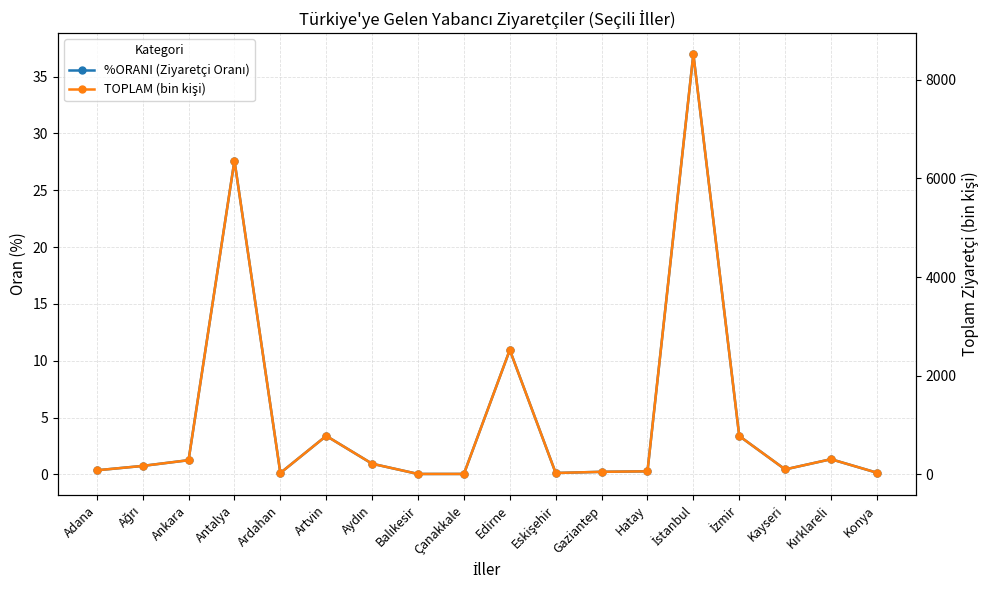

Does the chart have visible grid lines?

Yes